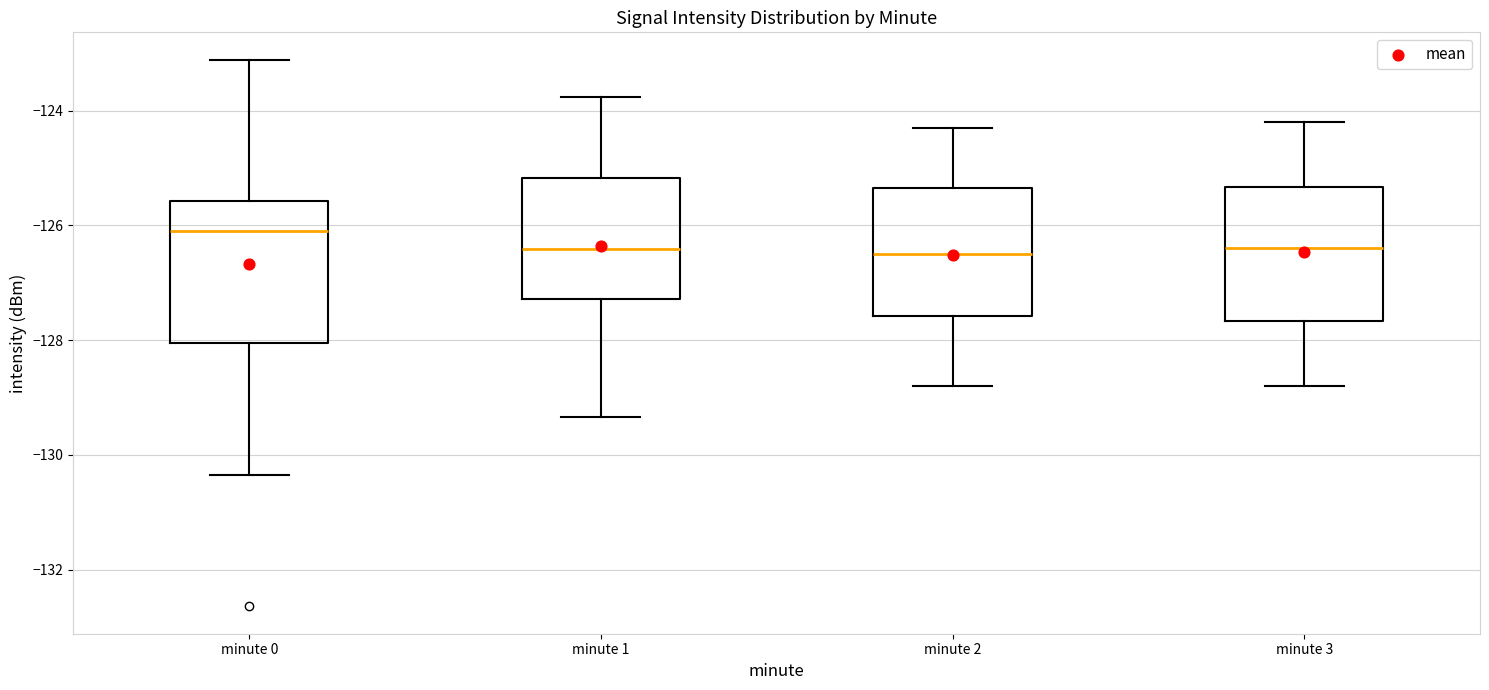

Reading left to right, read every box against the y-axis: the position of its median line, the range the box covers, and the ends of its whiskers. The values are not printed on the chart, so give them approximately, as read against the axis.

minute 0: median -126.2, box -128.0 to -125.6, whiskers -130.4 to -123.2
minute 1: median -126.4, box -127.2 to -125.2, whiskers -129.4 to -123.8
minute 2: median -126.4, box -127.6 to -125.4, whiskers -128.8 to -124.2
minute 3: median -126.4, box -127.6 to -125.4, whiskers -128.8 to -124.2